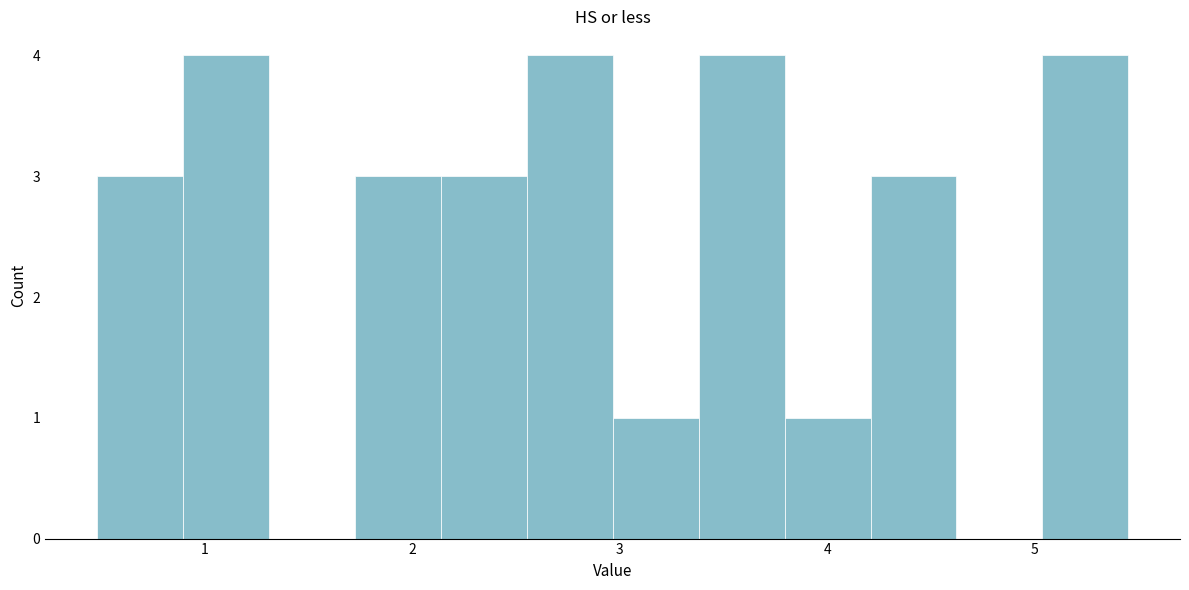

Reading left to right, transcribe this chart: for each bar, give the range it covers on the x-axis and its height. Neither the bar edges nor the heights are printed on the chart, so give them approximately, as read against the axes.

0.5 to 0.9: 3
0.9 to 1.3: 4
1.3 to 1.7: 0
1.7 to 2.1: 3
2.1 to 2.6: 3
2.6 to 3.0: 4
3.0 to 3.4: 1
3.4 to 3.8: 4
3.8 to 4.2: 1
4.2 to 4.6: 3
4.6 to 5.0: 0
5.0 to 5.5: 4